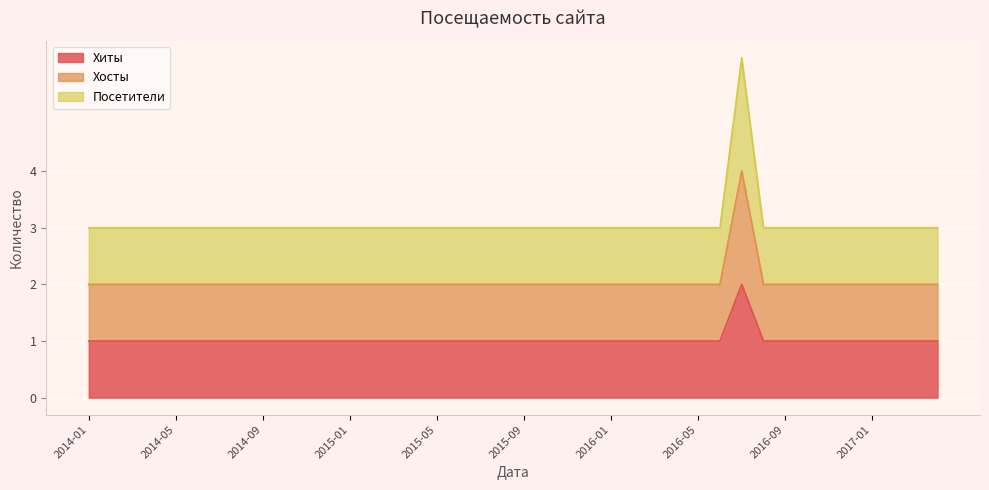

Which series has the largest total across all categories?

Посетители